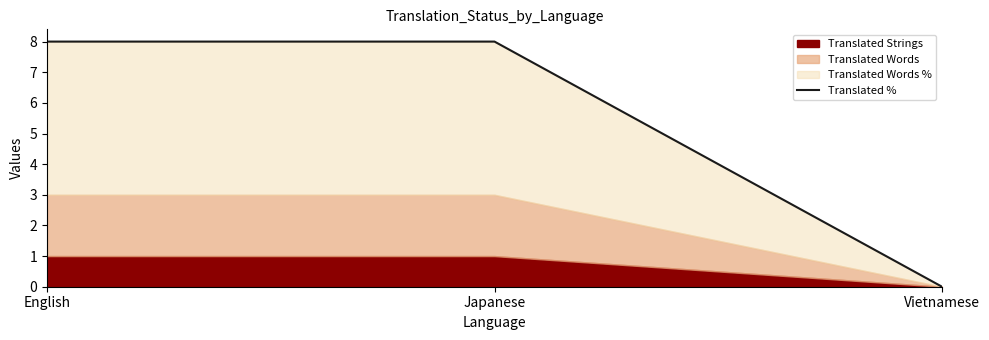

Does the chart display data point markers on the line(s)?

No